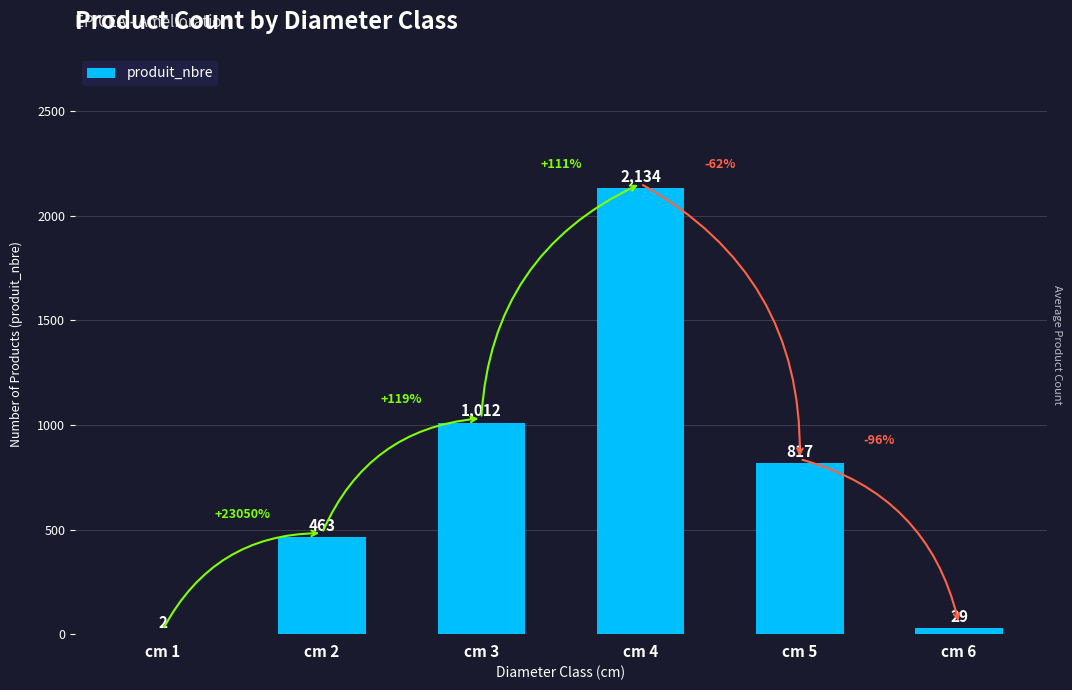

What is the maximum value shown in the chart?

2134